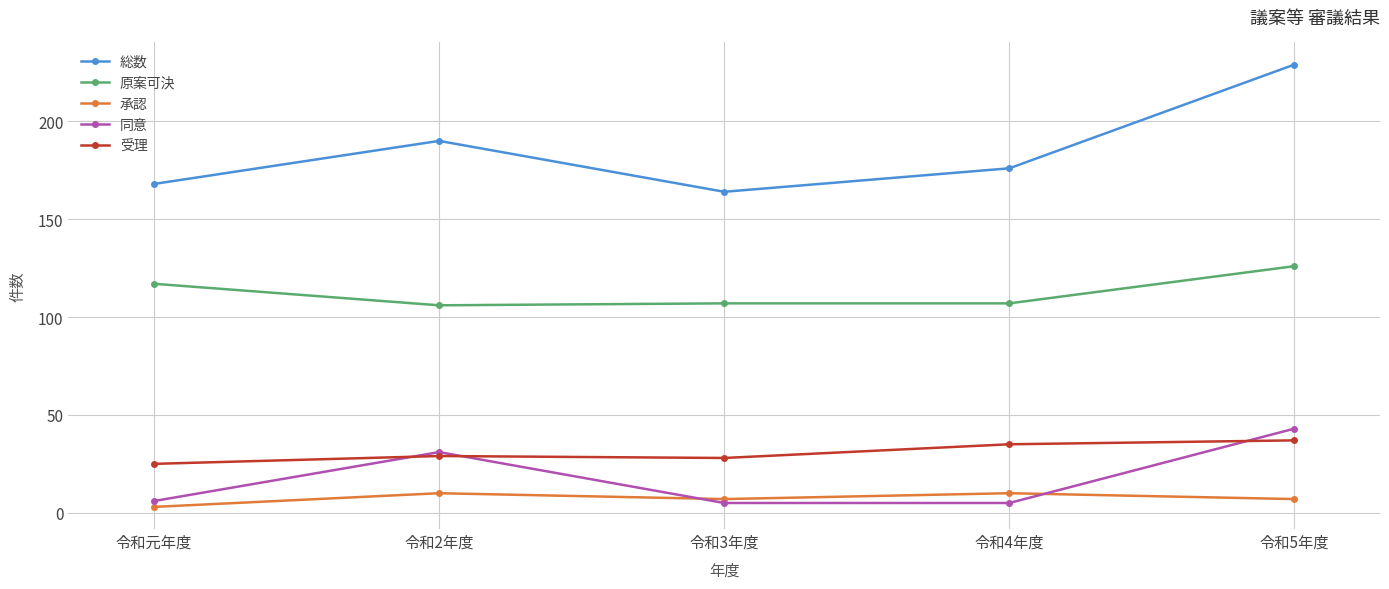

Reading left to right, extract all data points from this chart.

総数: 168	190	164	176	229
原案可決: 117	106	107	107	126
承認: 3	10	7	10	7
同意: 6	31	5	5	43
受理: 25	29	28	35	37